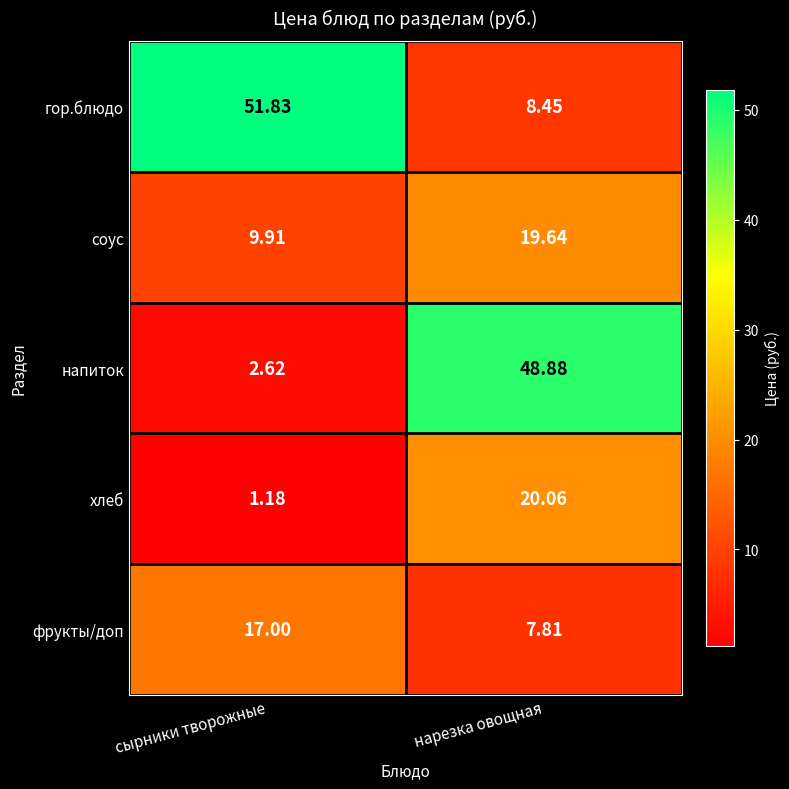

At how many categories does at least one series exceed 27?

2